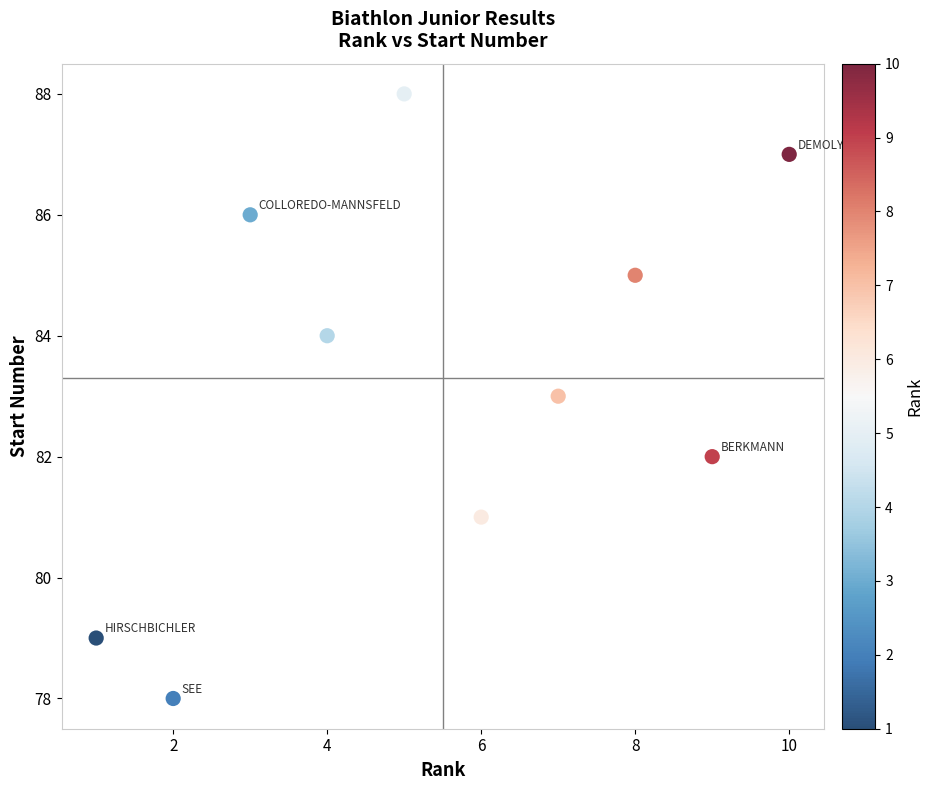

What is the range of Y values (max minus min)?

10